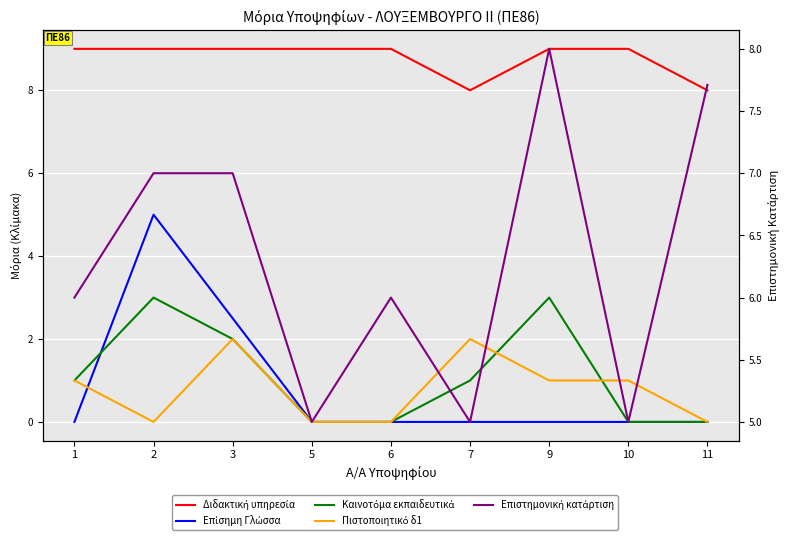

True or false: Διδακτική υπηρεσία has more than 2 points higher than both neighbors.

False